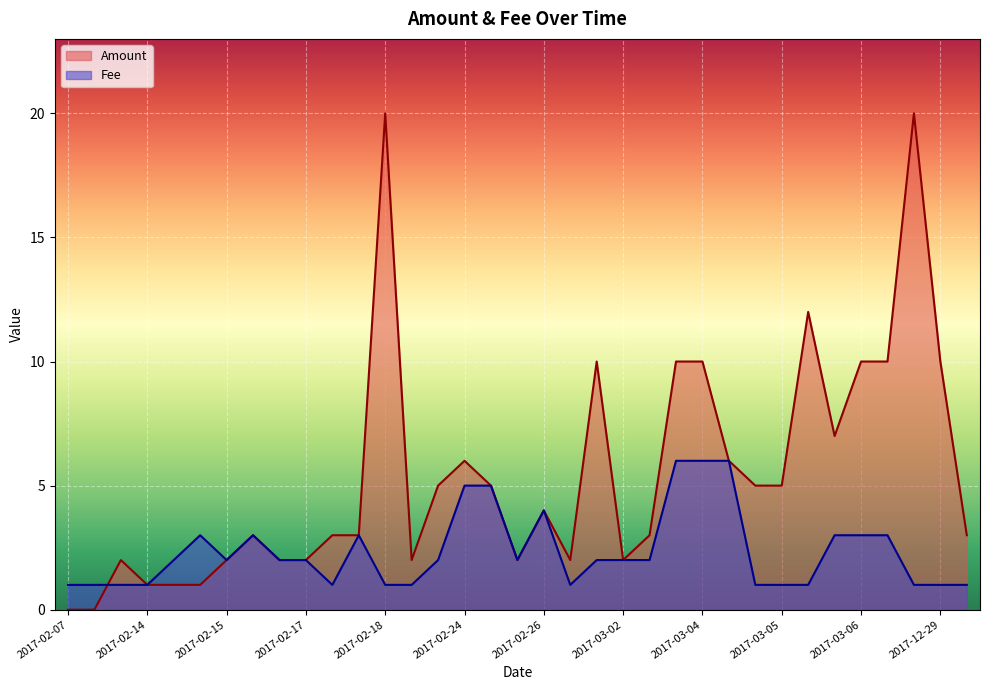

List the series in order of their peak value, lowest first.

Fee, Amount